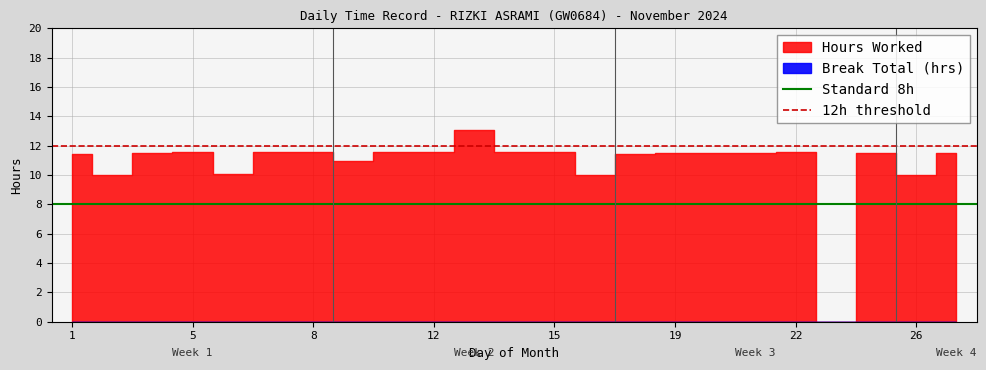

What is the value of the 12h threshold point at the 1st from the left?

12